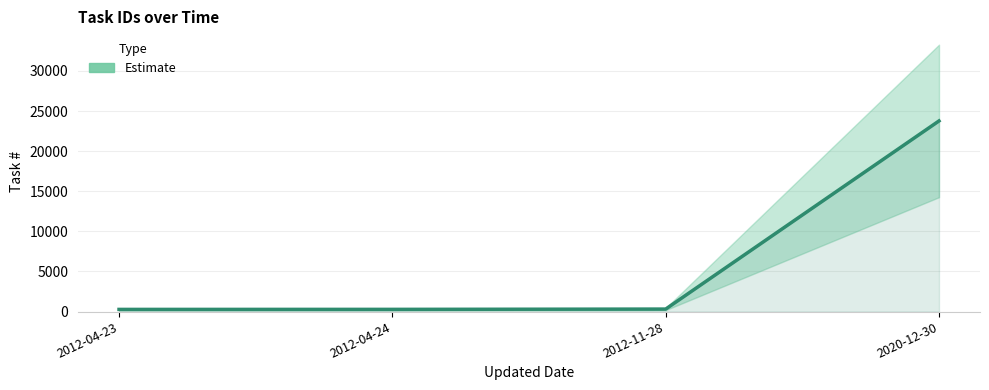

What is the change in value from 2012-04-24 to 2020-12-30?

+23495